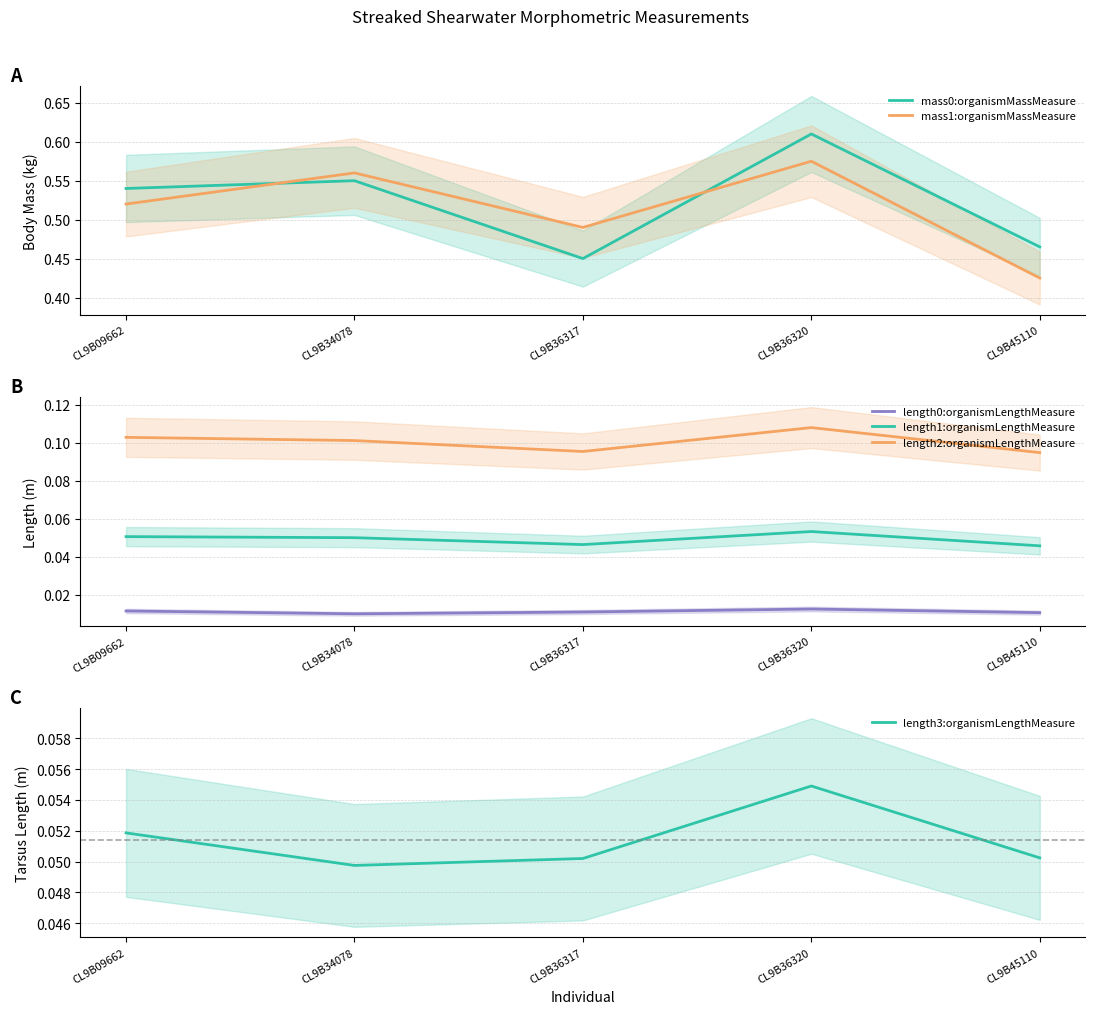

At which category does the chart reach its minimum across all series?

CL9B34078